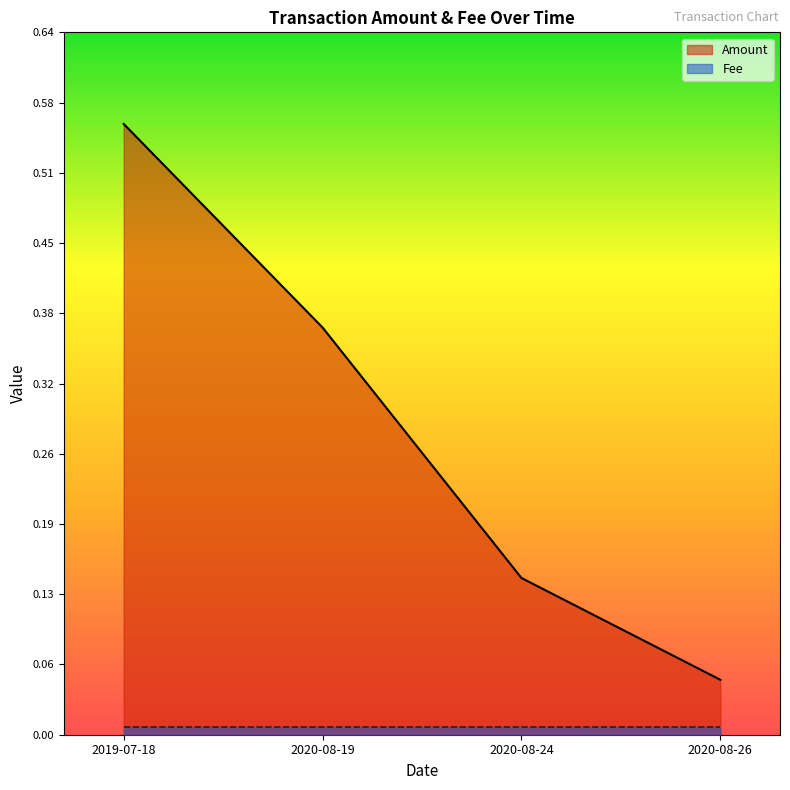

What is the sum of the values at 2020-08-26 and 2019-07-18?

0.6